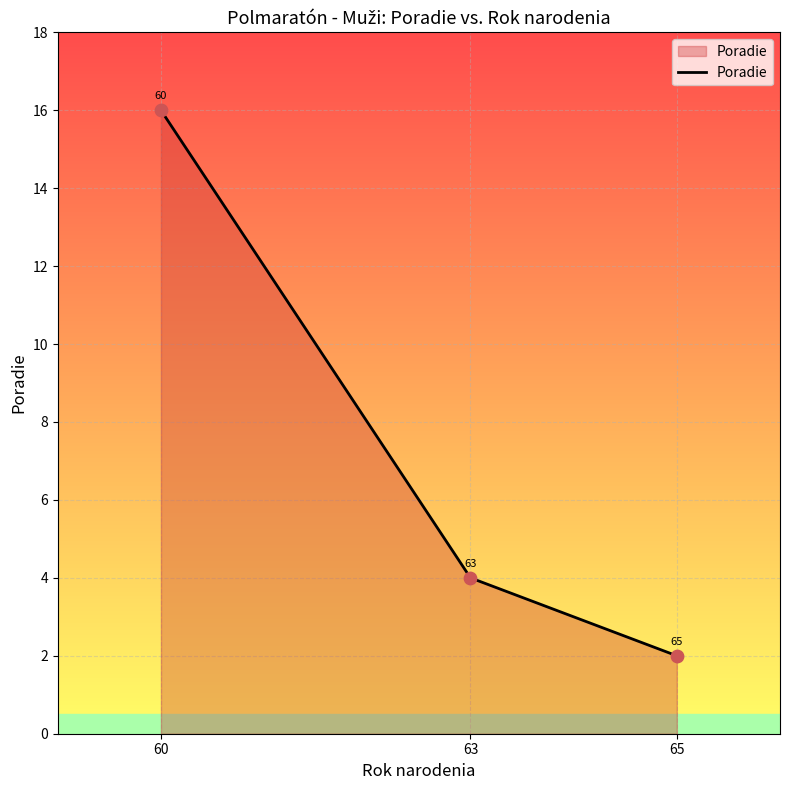

What is the change in value from 60 to 63?

-12